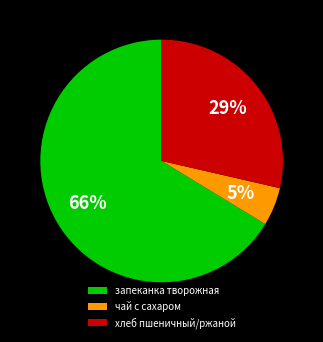

Rank the categories by value from highest to lowest.

запеканка творожная, хлеб пшеничный/ржаной, чай с сахаром